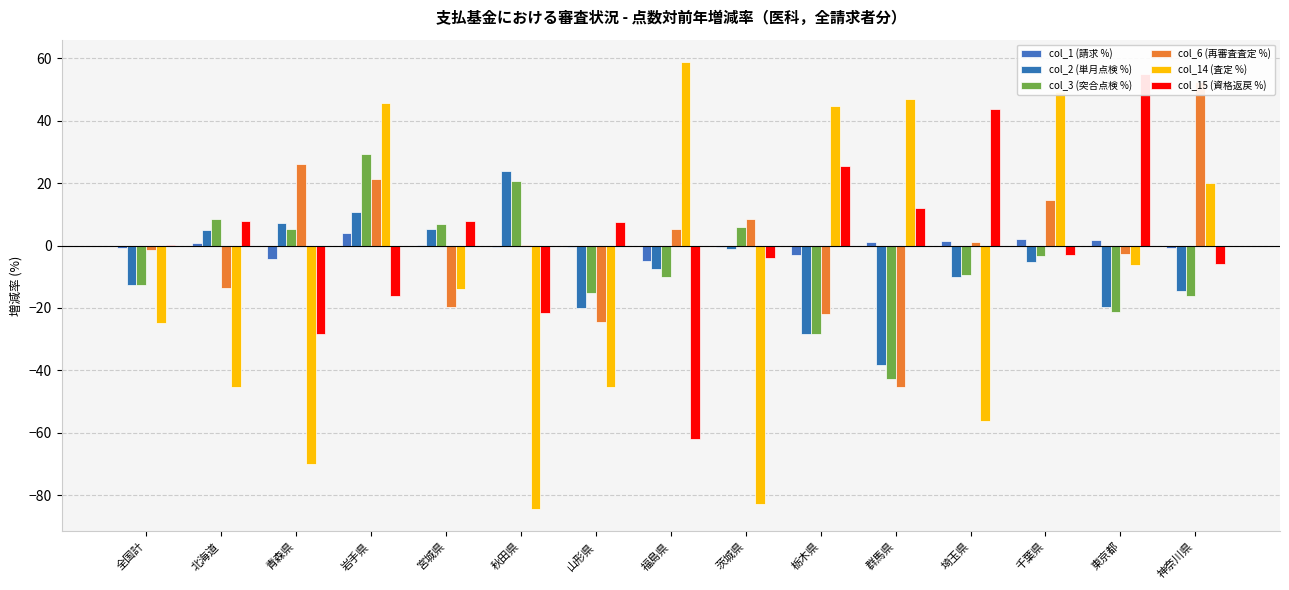

At which label does col_3 (突合点検 %) first exceed -9?

北海道